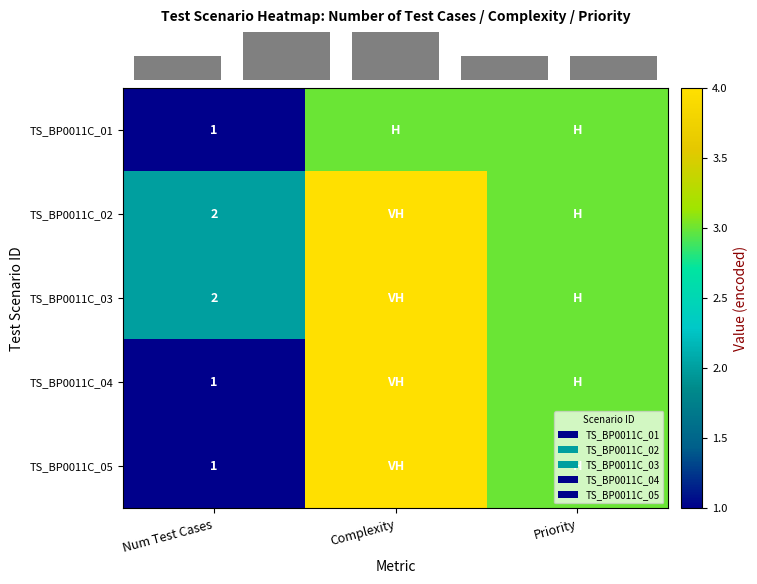

At which category is the sum across all series the highest?

Complexity